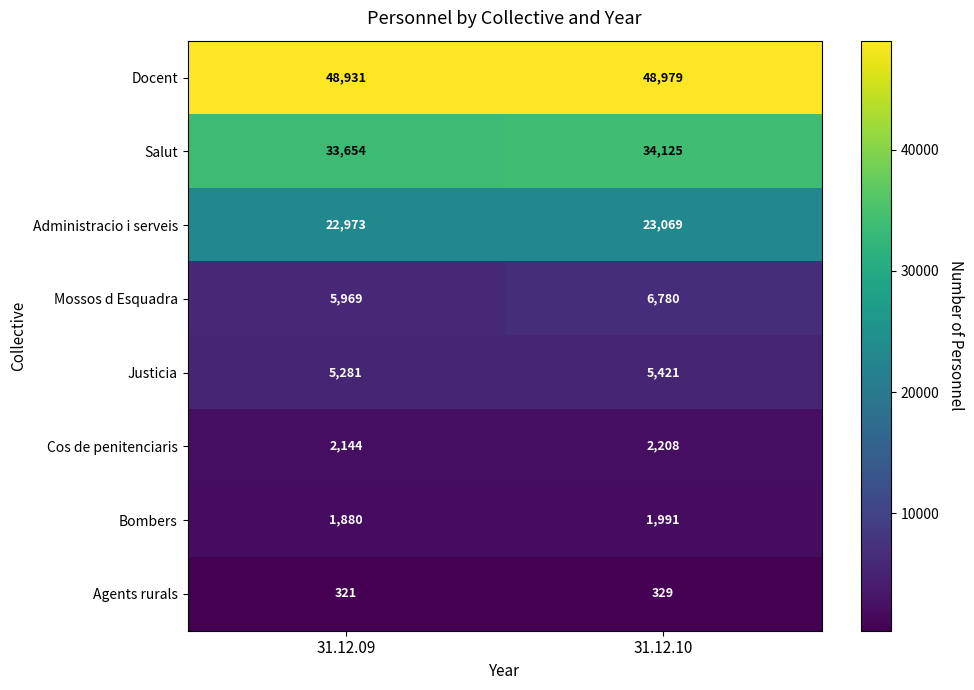

Reading right to left, extract all data points from this chart.

Docent: 31.12.10=48979	31.12.09=48931
Salut: 31.12.10=34125	31.12.09=33654
Administracio i serveis: 31.12.10=23069	31.12.09=22973
Mossos d Esquadra: 31.12.10=6780	31.12.09=5969
Justicia: 31.12.10=5421	31.12.09=5281
Cos de penitenciaris: 31.12.10=2208	31.12.09=2144
Bombers: 31.12.10=1991	31.12.09=1880
Agents rurals: 31.12.10=329	31.12.09=321